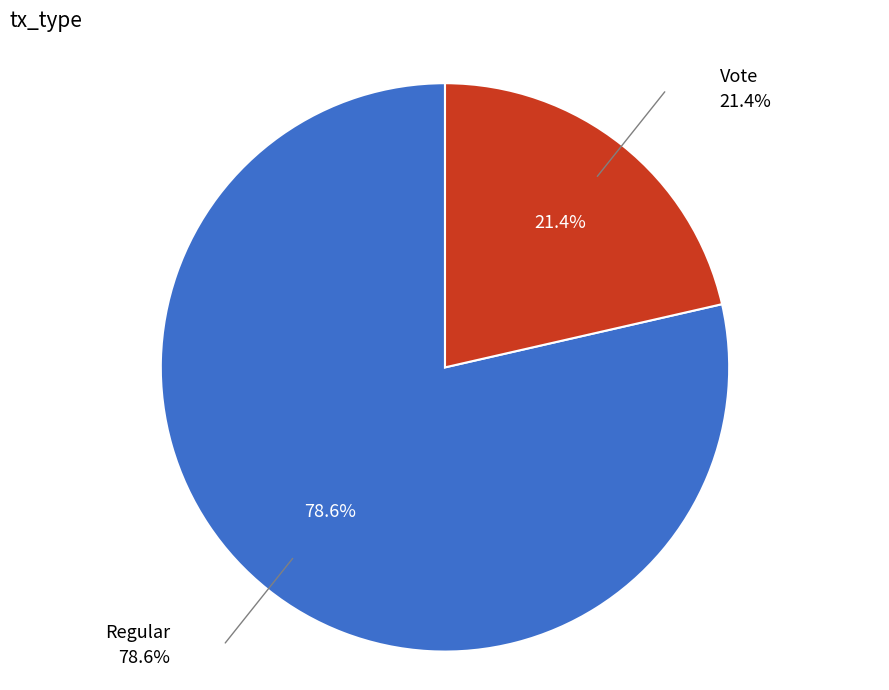

What is the total percentage of Vote and Regular?

100.0%